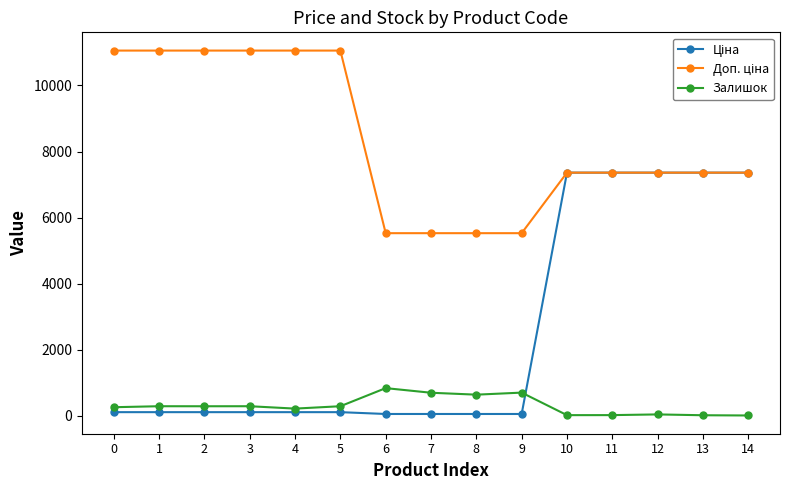

How many values in the Залишок series are below 289?

7